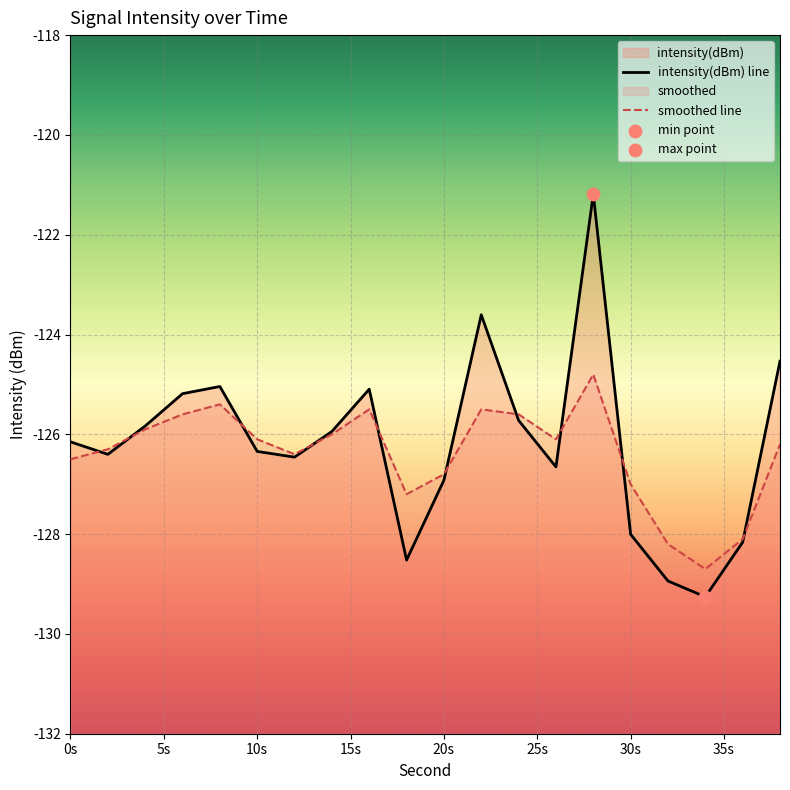

Is the value of intensity(dBm) line at 30s greater than the value of smoothed line at 10s?

No